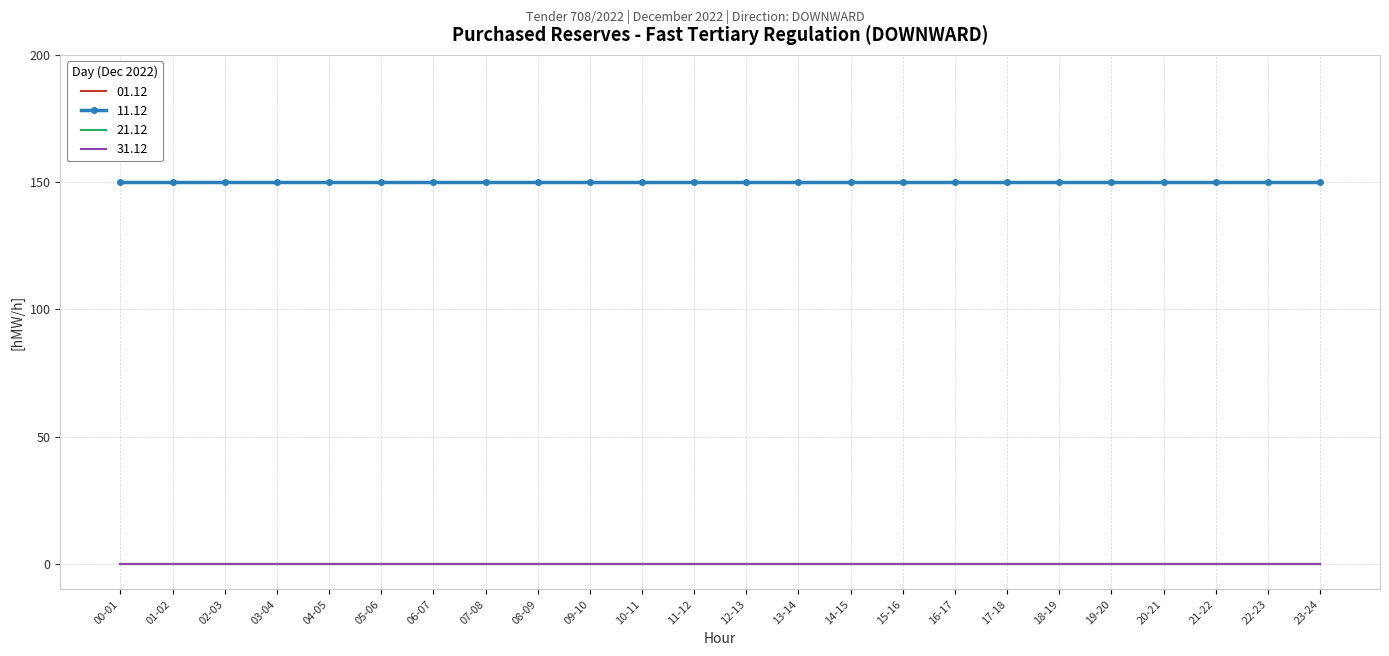

Is the value of 01.12 at 03-04 greater than the value of 11.12 at 19-20?

No